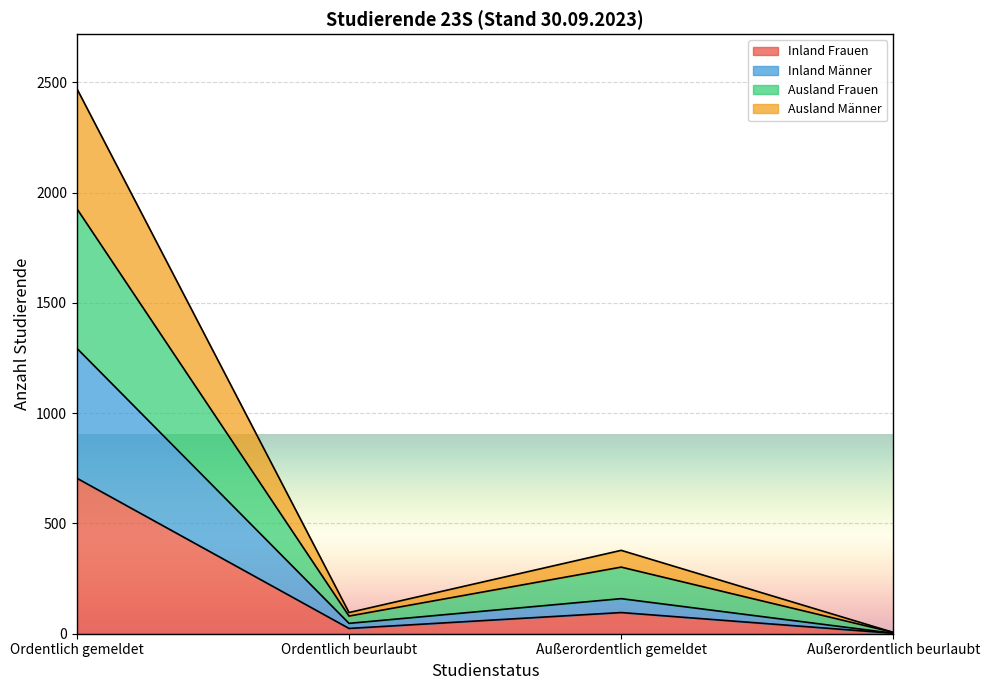

Is it true that Ausland Männer equals 1191 at Ordentlich gemeldet?

False